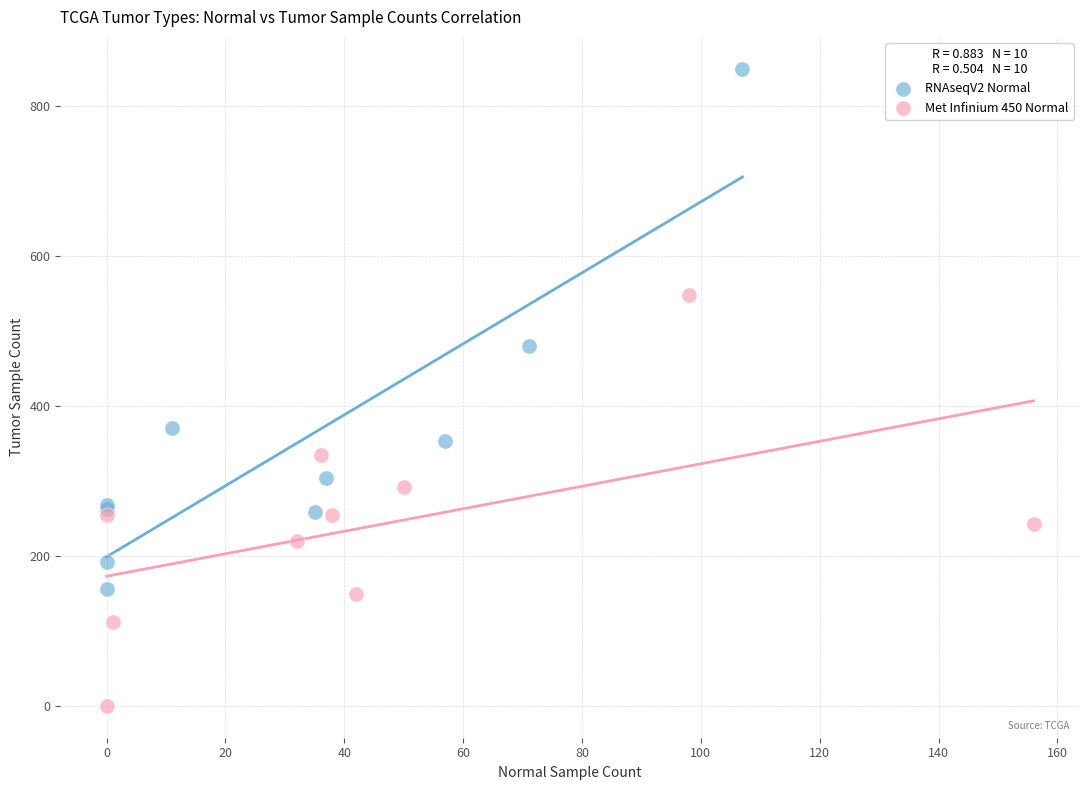

What are all the series names shown in the legend?

RNAseqV2 Normal, Met Infinium 450 Normal